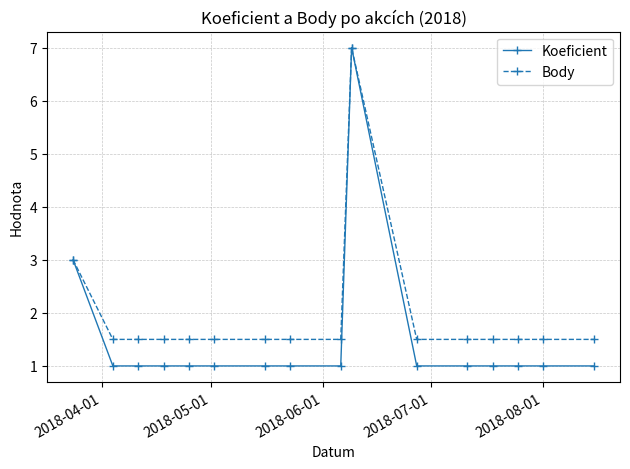

What is the value of the Body point at the 6th from the left?

1.5